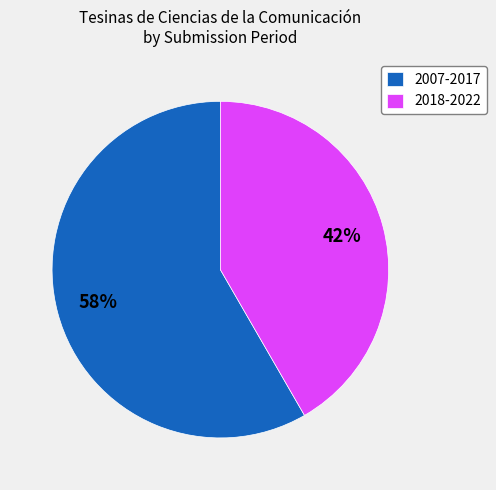

Is there any slice that represents more than half of the pie?

Yes